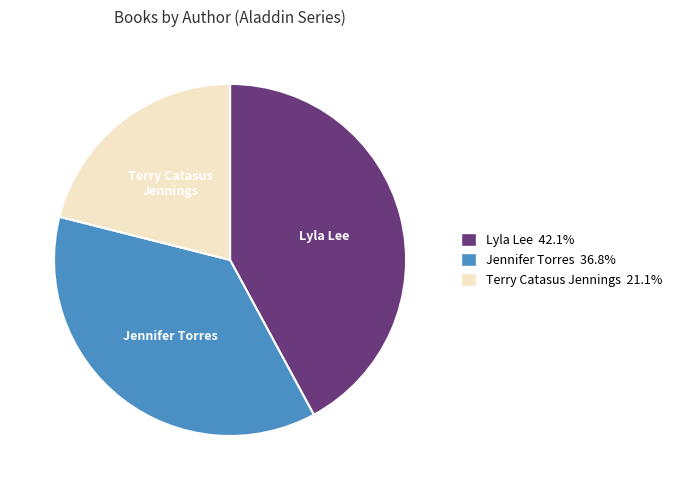

Combined, do Terry Catasus Jennings 21.1% and Lyla Lee 42.1% account for over 50%?

Yes